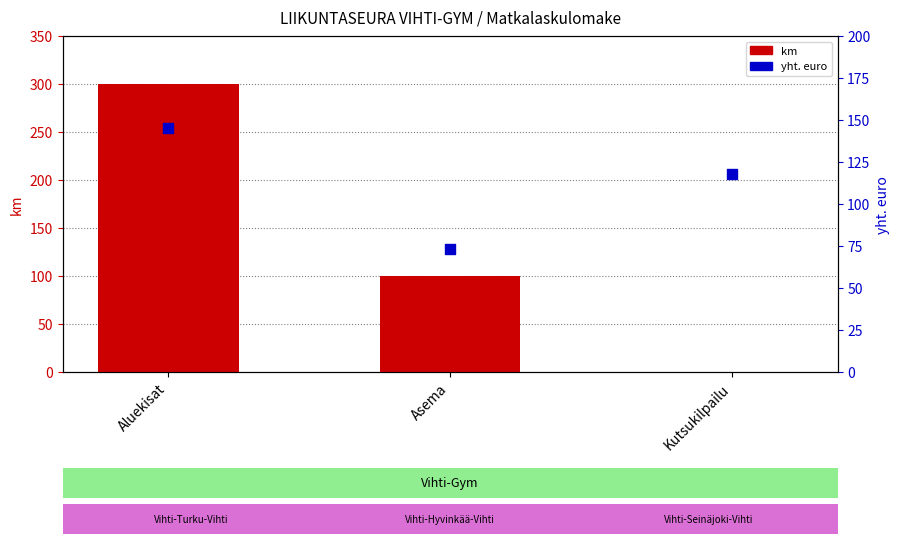

Which series reaches the maximum Y coordinate?

km